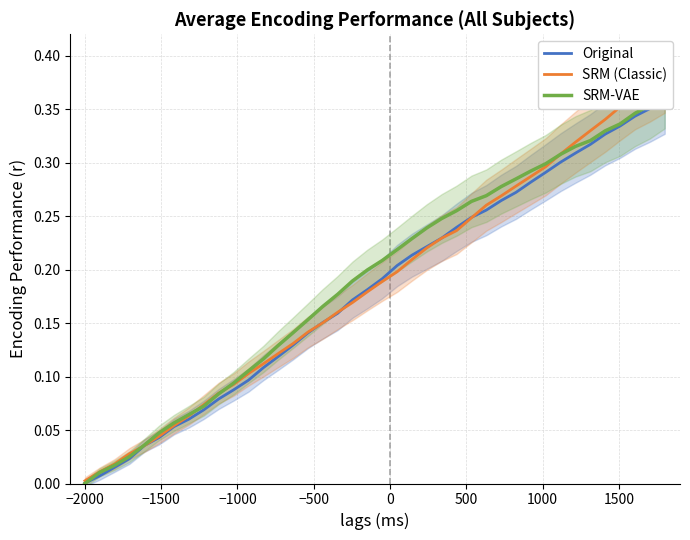

Which series ends up on top after the final intersection of SRM-VAE and Original?

SRM-VAE